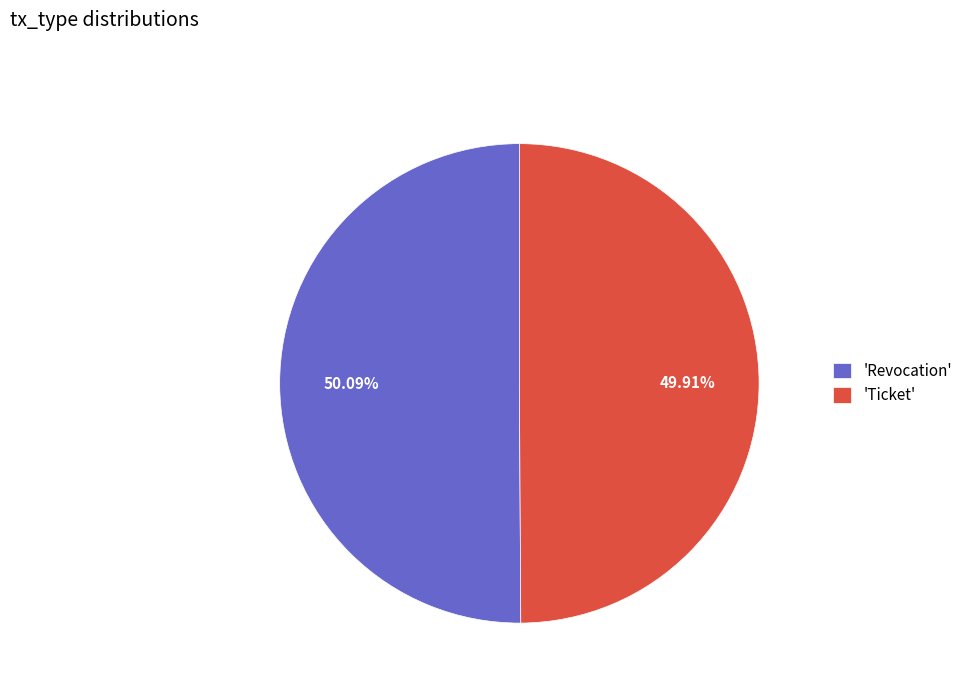

Approximately how many times larger is the value at 'Revocation' compared to 'Ticket'?

1.0